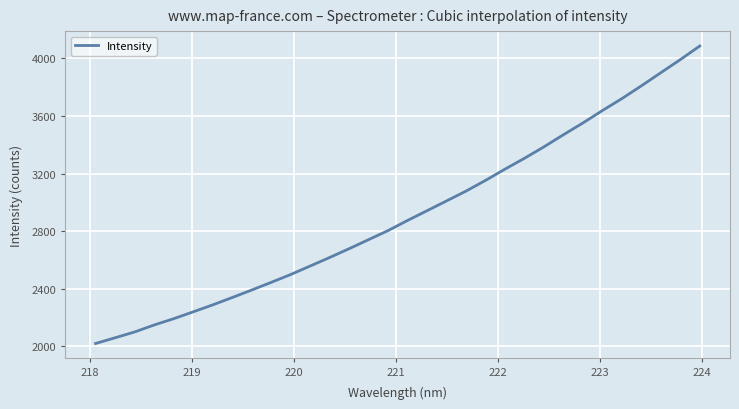

What is the difference between the maximum and minimum values?

2065.0